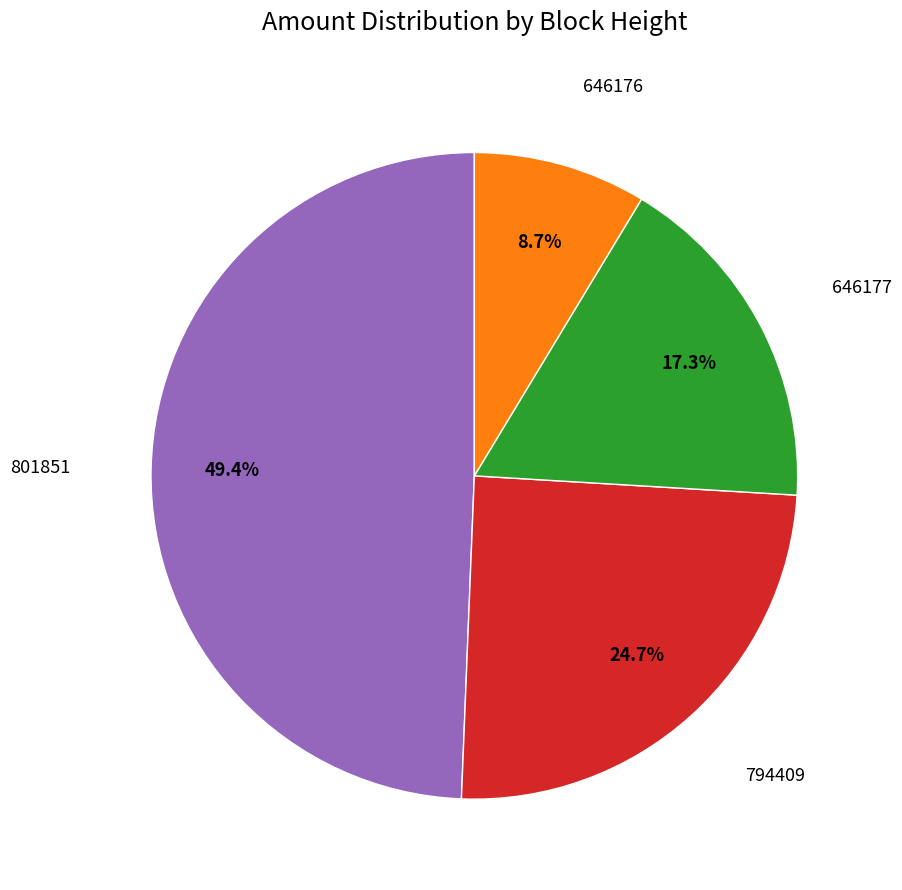

Does any single category account for the majority?

No